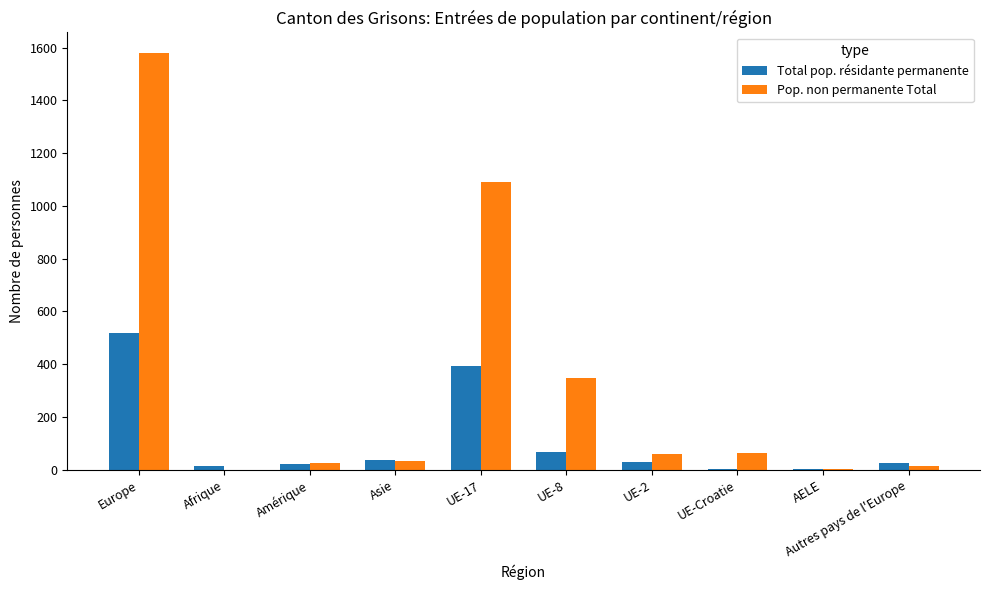

At which category does the chart reach its peak across all series?

Europe